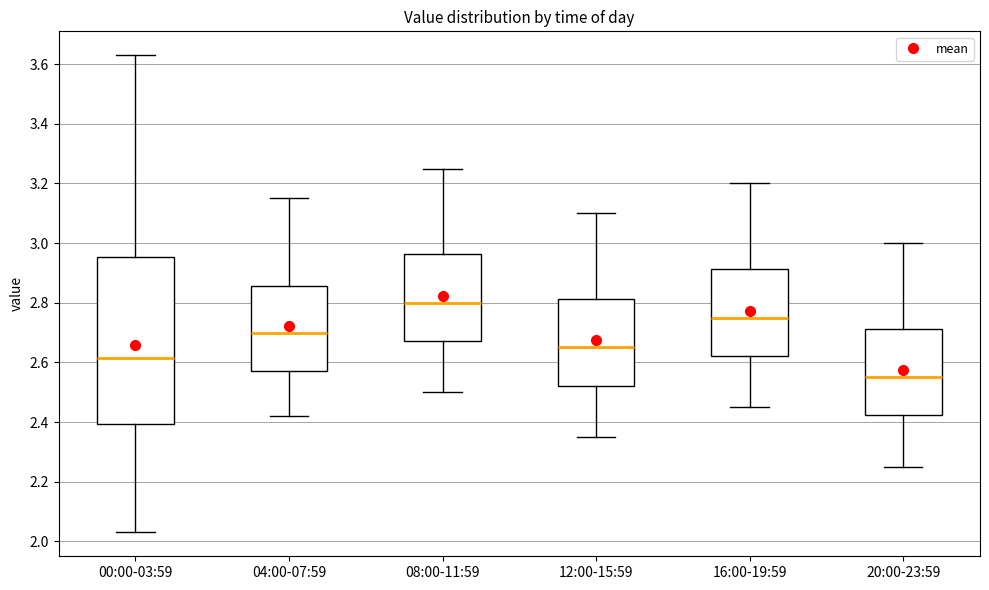

Comparing the boxes themselves (not the whiskers), which one is the tallest?

00:00-03:59